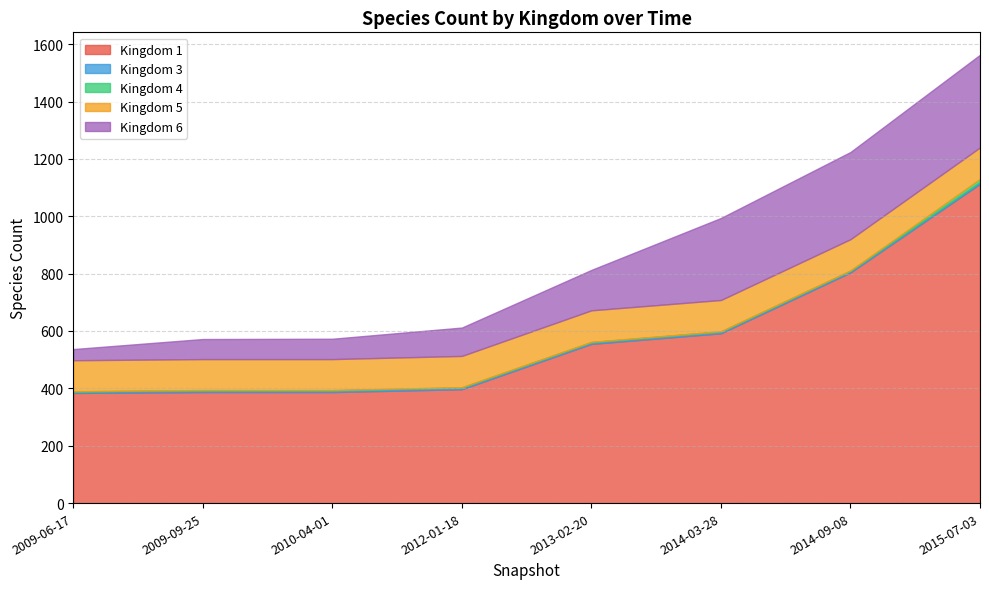

Reading right to left, extract all data points from this chart.

1: 1113	804	592	555	397	387	387	384
3: 6	6	6	6	6	6	6	5
4: 11	1	1	1	1	1	1	1
5: 110	109	109	110	109	108	108	108
6: 323	304	286	141	99	71	70	39